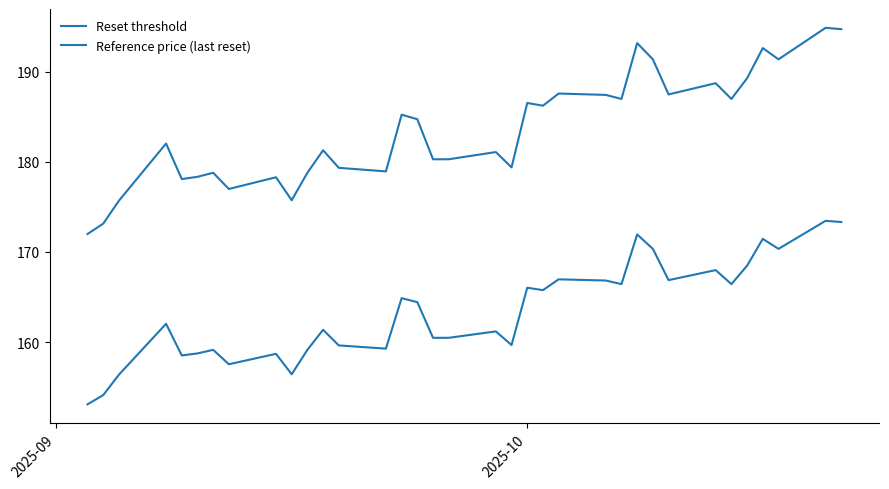

Is this an area chart (filled region under the line)?

No